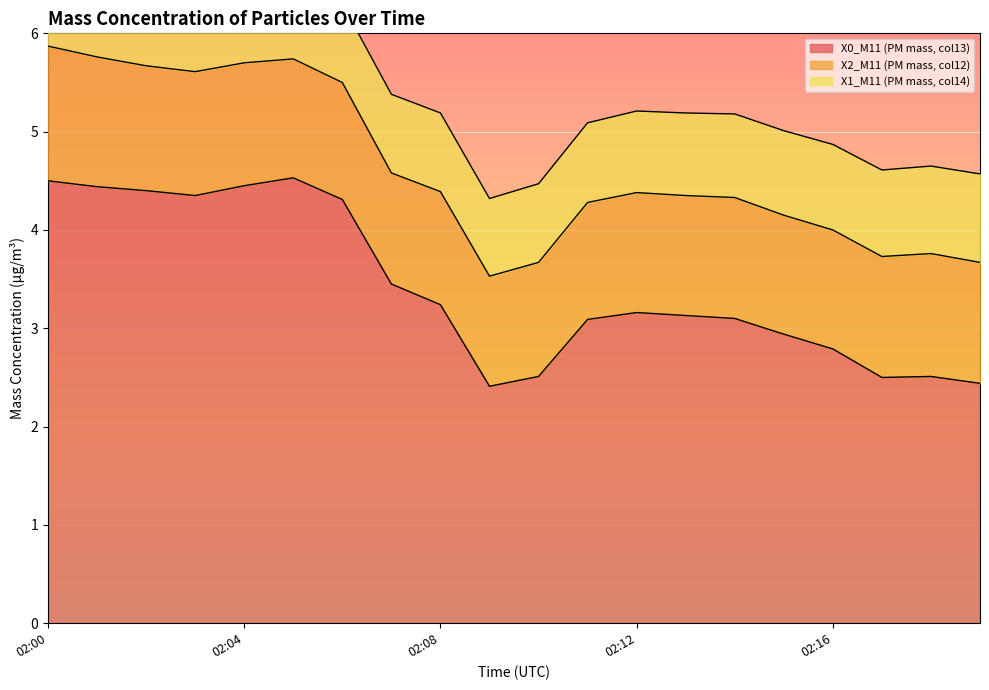

Reading right to left, what are all the values shown in this chart?

X0_M11 (PM mass, col13): 02:19=2.4	02:18=2.5	02:17=2.5	02:16=2.8	02:15=2.9	02:14=3.1	02:13=3.1	02:12=3.2	02:11=3.1	02:10=2.5	02:09=2.4	02:08=3.2	02:07=3.5	02:06=4.3	02:05=4.5	02:04=4.5	02:03=4.3	02:02=4.4	02:01=4.4	02:00=4.5
X2_M11 (PM mass, col12): 02:19=1.2	02:18=1.2	02:17=1.2	02:16=1.2	02:15=1.2	02:14=1.2	02:13=1.2	02:12=1.2	02:11=1.2	02:10=1.2	02:09=1.1	02:08=1.1	02:07=1.1	02:06=1.2	02:05=1.2	02:04=1.2	02:03=1.3	02:02=1.3	02:01=1.3	02:00=1.4
X1_M11 (PM mass, col14): 02:19=0.9	02:18=0.9	02:17=0.9	02:16=0.9	02:15=0.9	02:14=0.8	02:13=0.8	02:12=0.8	02:11=0.8	02:10=0.8	02:09=0.8	02:08=0.8	02:07=0.8	02:06=0.8	02:05=0.8	02:04=0.8	02:03=0.8	02:02=0.9	02:01=0.9	02:00=0.9